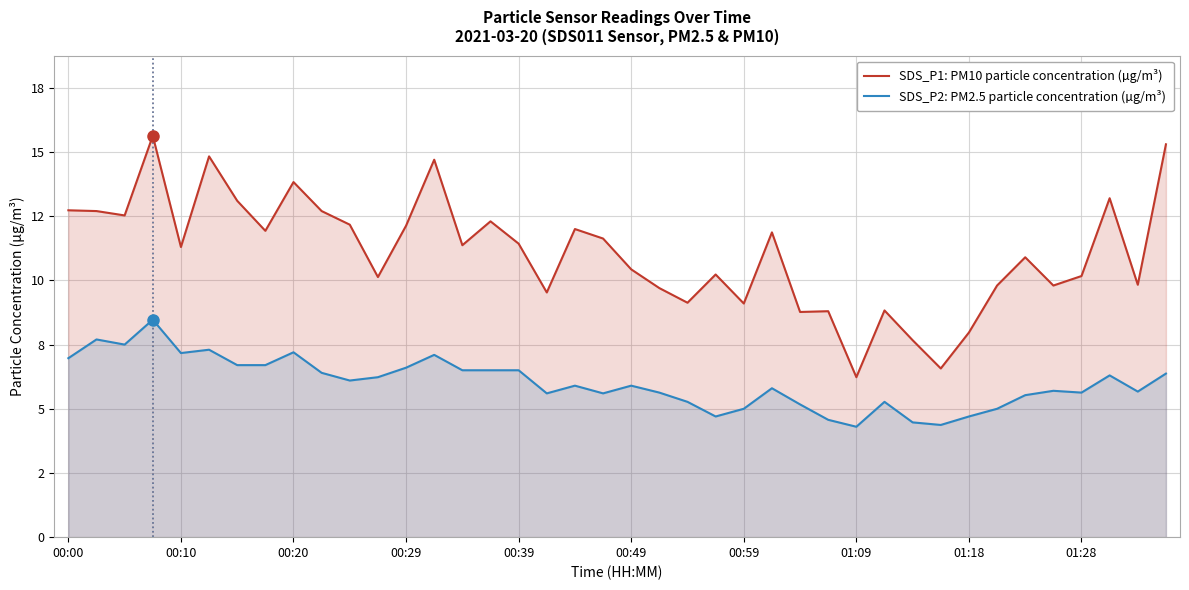

True or false: SDS_P2: PM2.5 particle concentration (µg/m³) and SDS_P1: PM10 particle concentration (µg/m³) intersect in this chart.

False